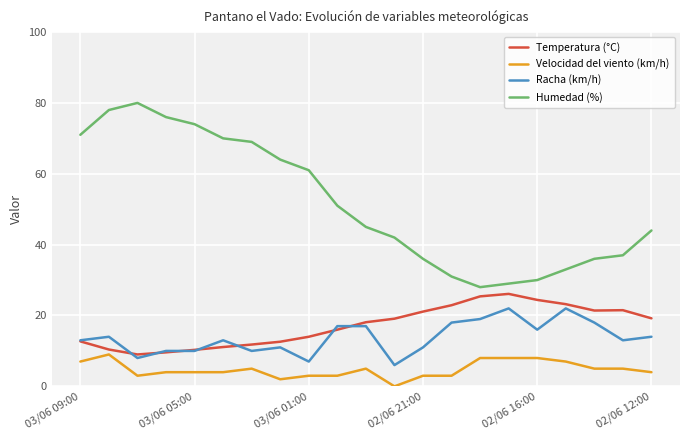

List the series in order of their peak value, highest first.

Humedad (%), Temperatura (°C), Racha (km/h), Velocidad del viento (km/h)